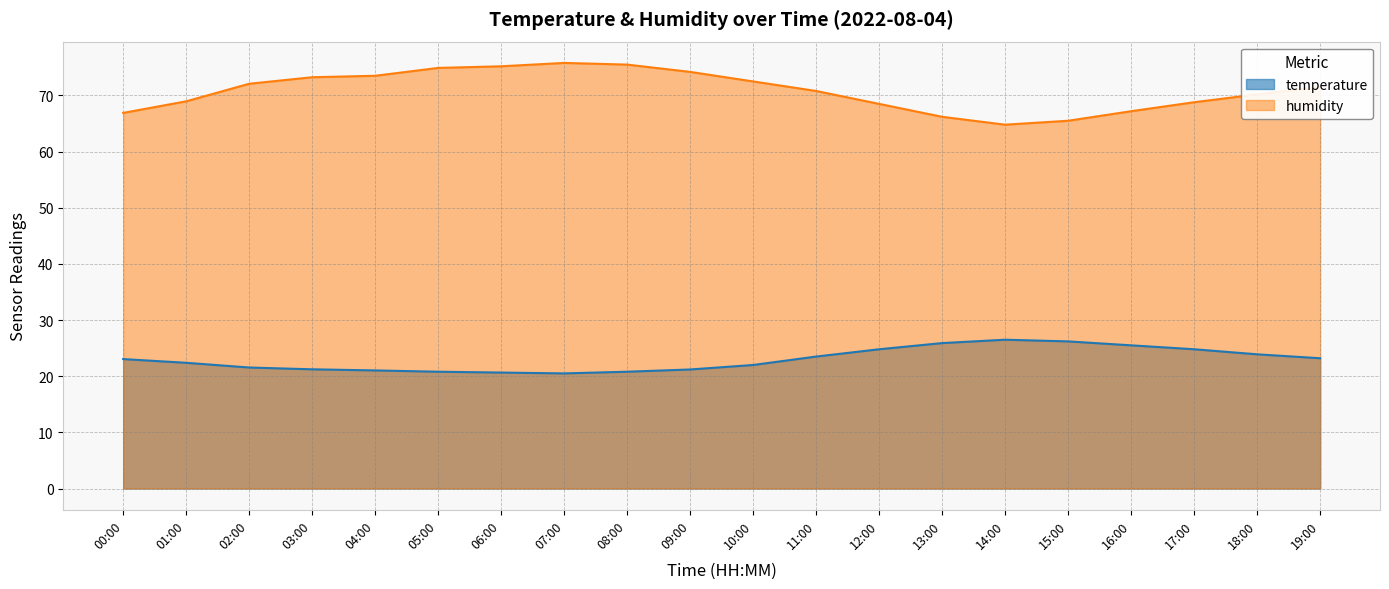

What are all the series names shown in the legend?

temperature, humidity